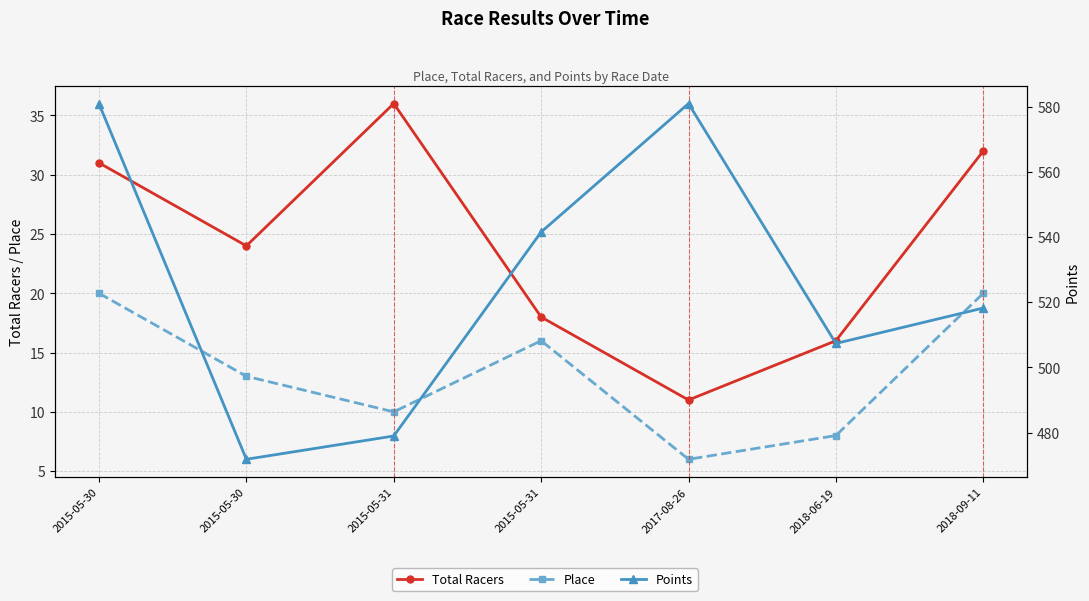

True or false: Place has a value of 1.6 at 2018-06-19.

False